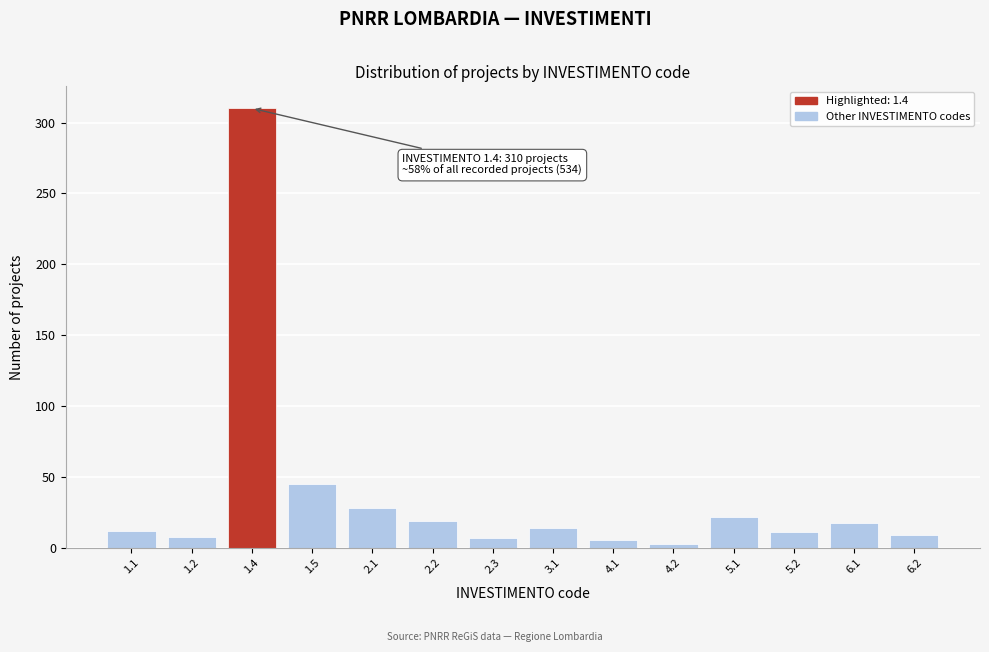

Is it true that the value at 2.1 is 15?

False